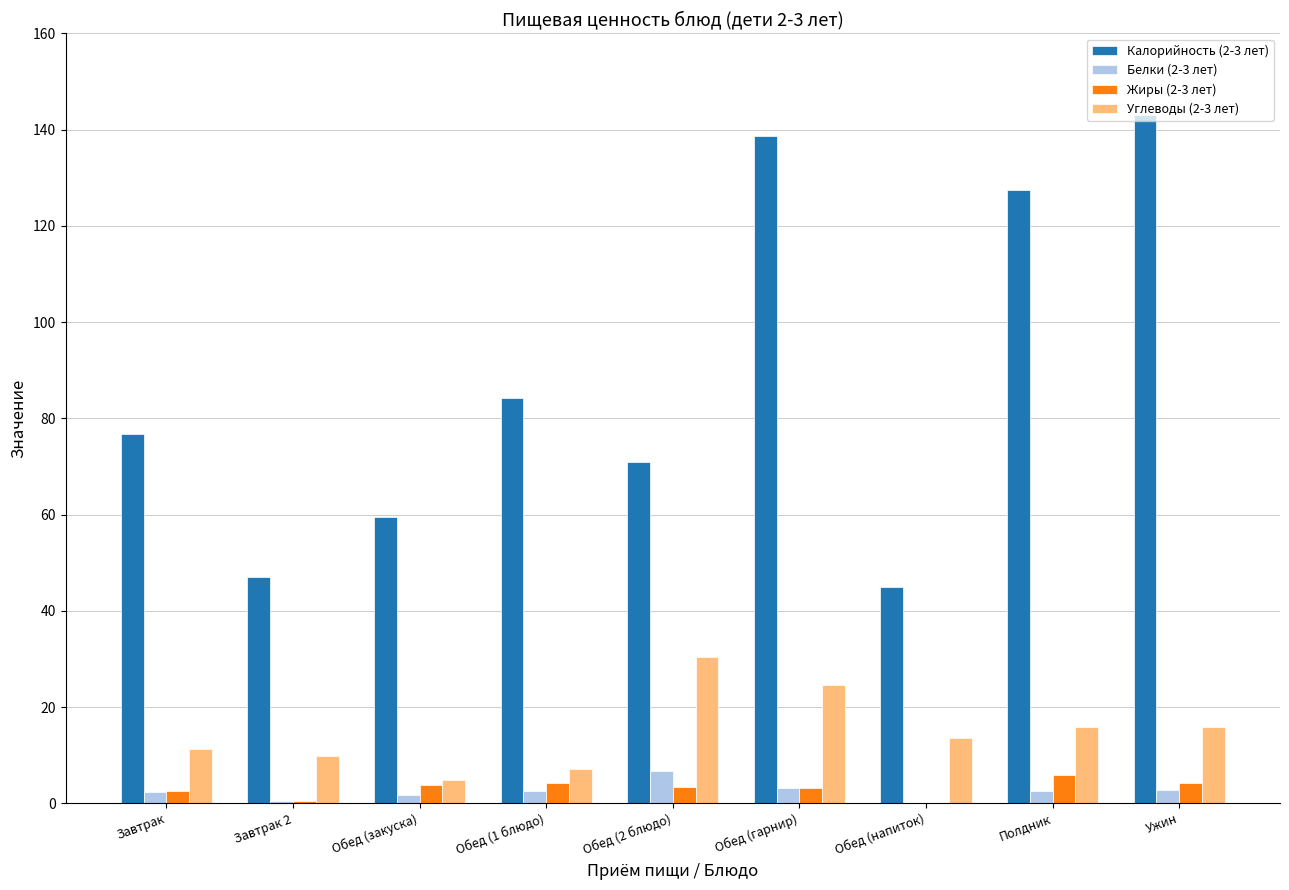

What is the difference between the Белки (2-3 лет) values at Обед (2 блюдо) and Обед (напиток)?

6.7